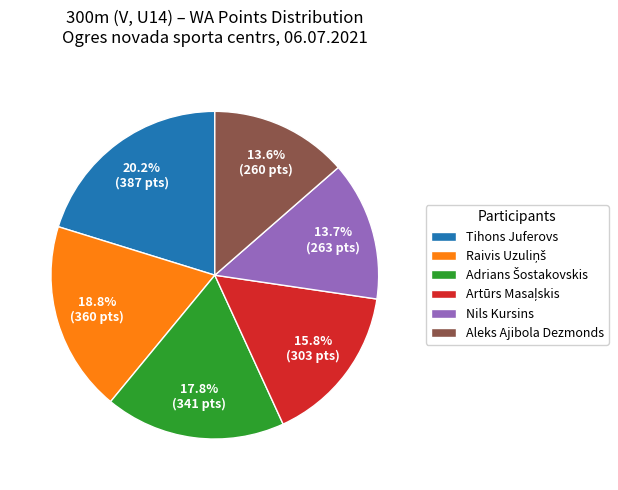

Is the sum of Aleks Ajibola Dezmonds and Tihons Juferovs greater than half?

No